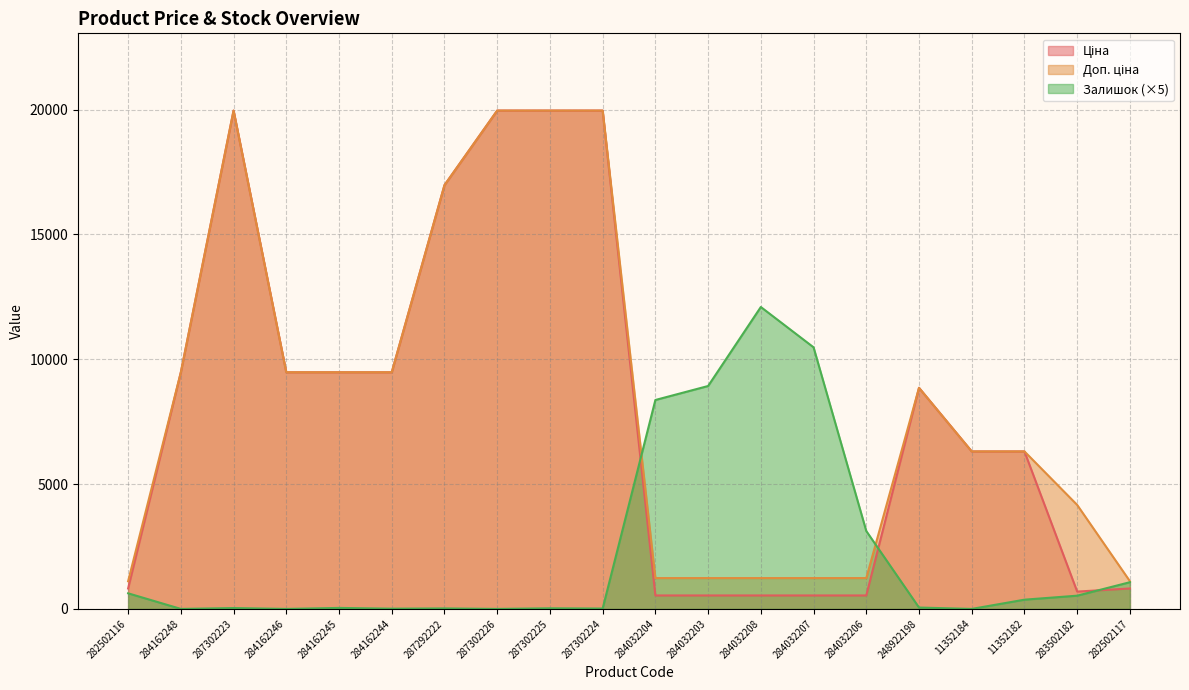

List the series in order of their peak value, highest first.

Ціна, Доп. ціна, Залишок